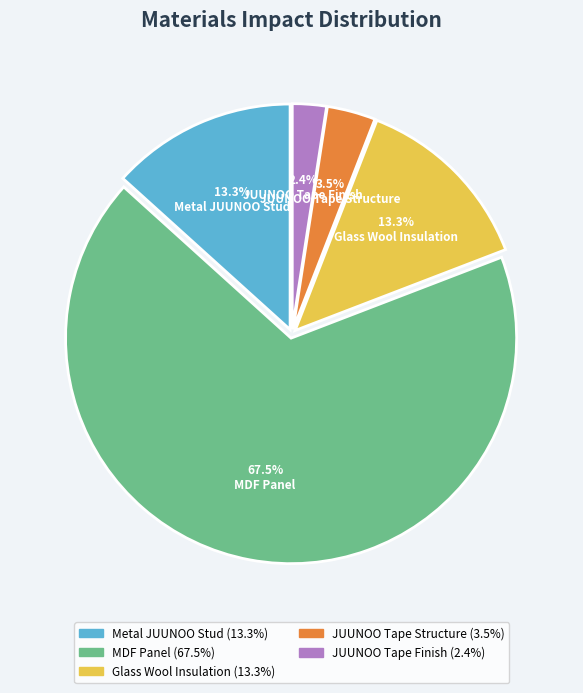

Which has a higher value, JUUNOO Tape Finish or Glass Wool Insulation?

Glass Wool Insulation